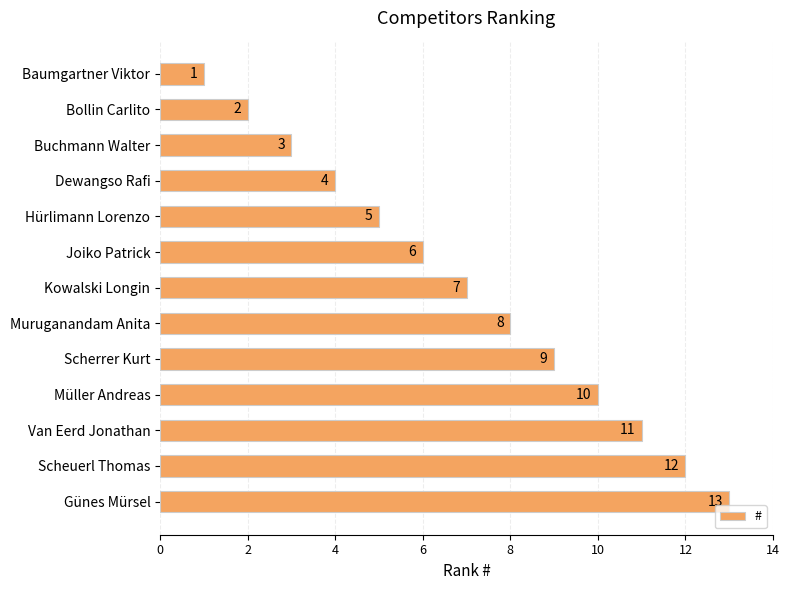

Are the bars horizontal?

Yes